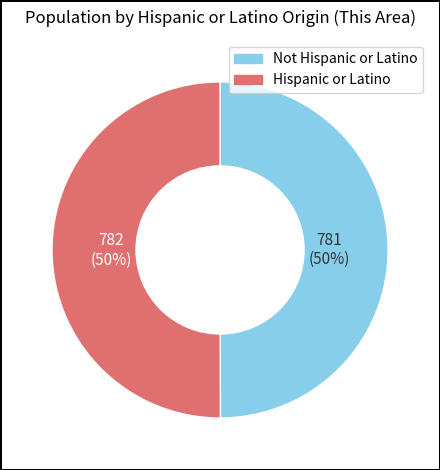

To the nearest percent, what percentage of the pie is Not Hispanic or Latino?

50%